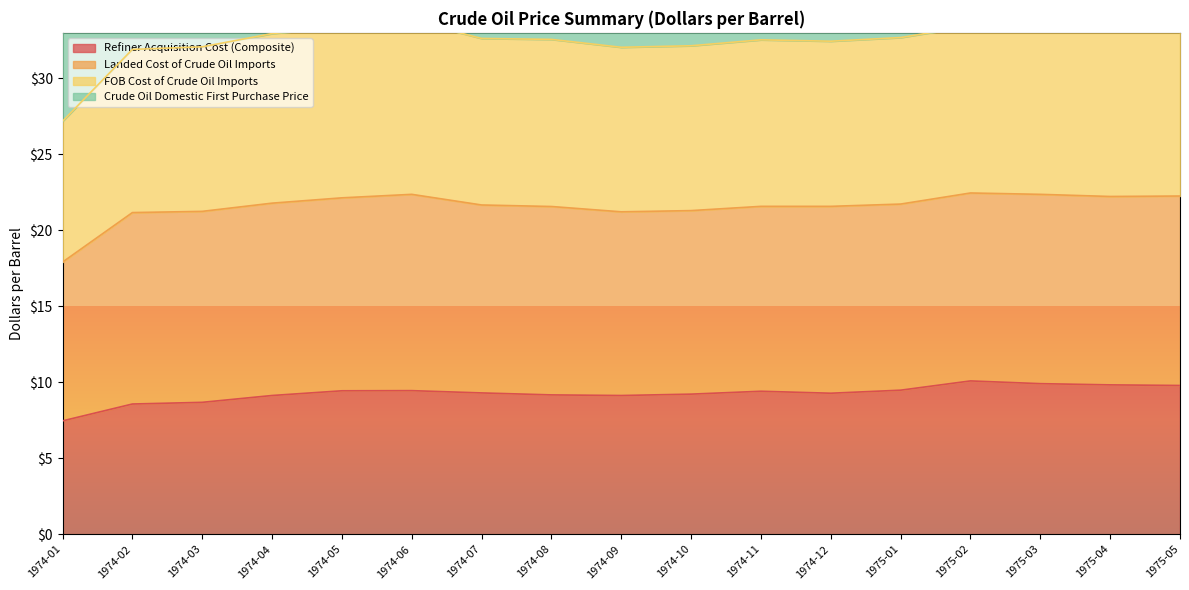

How many data points in FOB Cost of Crude Oil Imports are above 32?

15